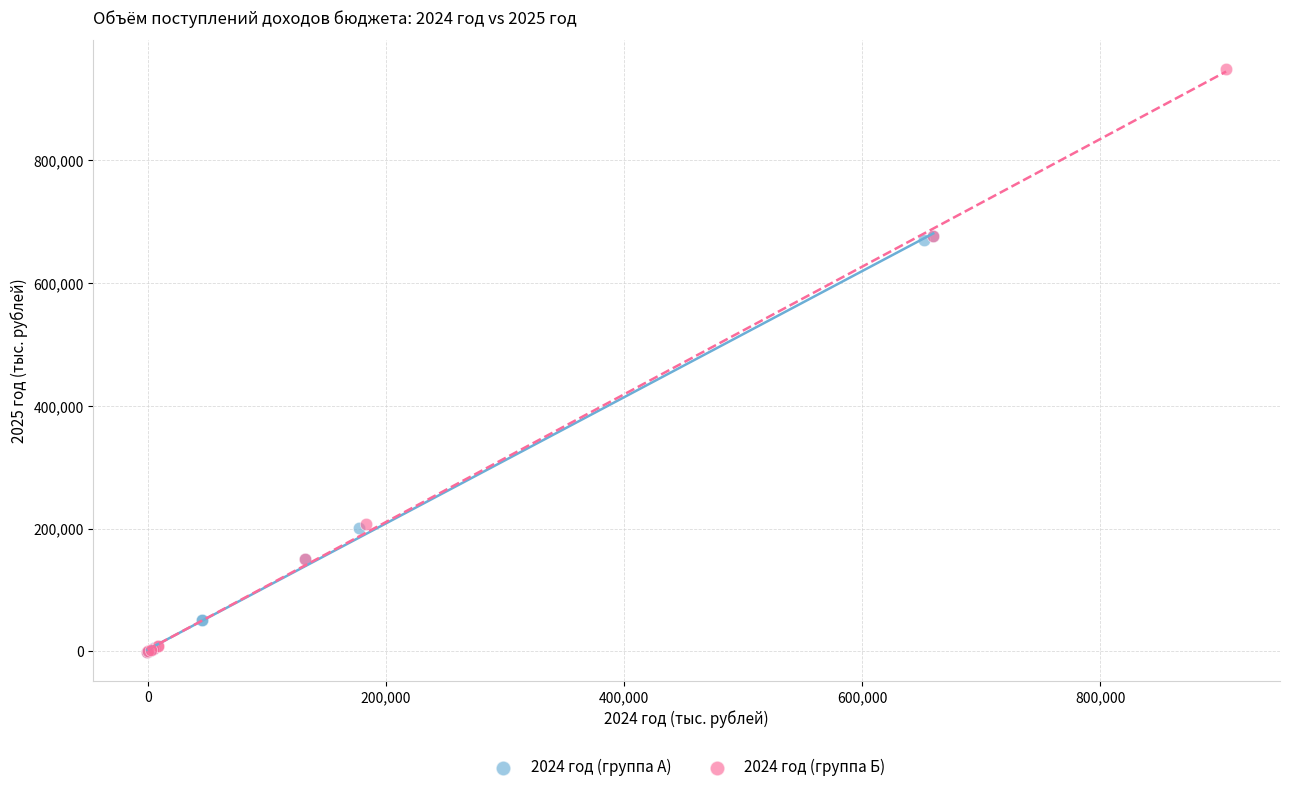

Which series has the widest spread of Y values?

2024 год (группа Б)